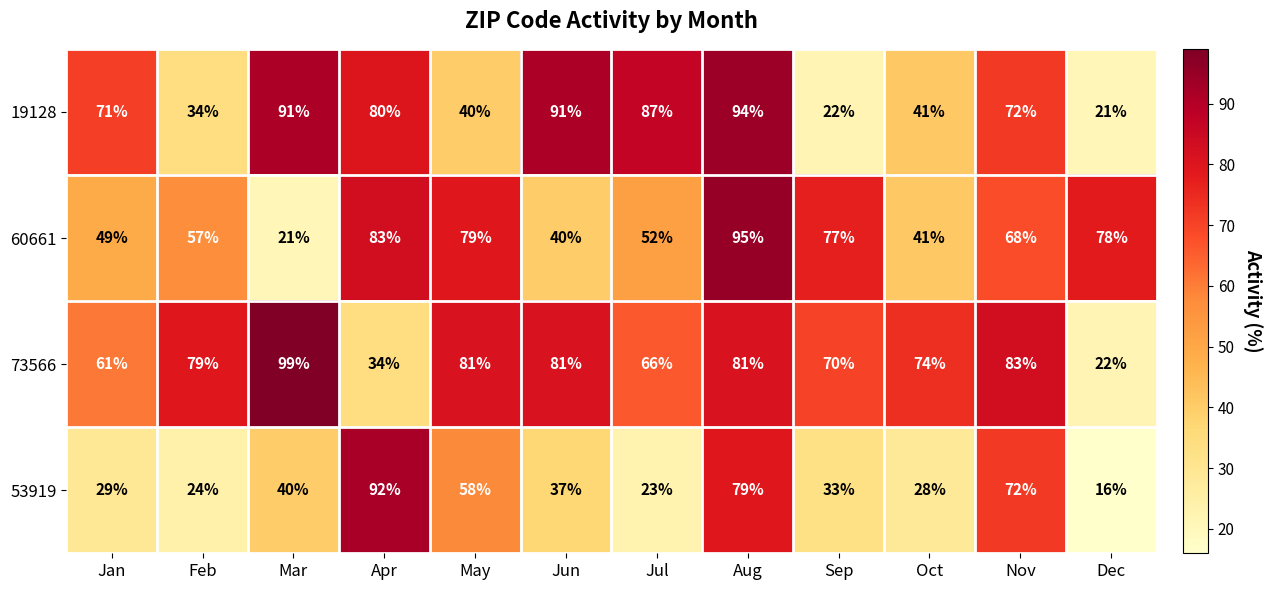

How many data points does each series have?

12